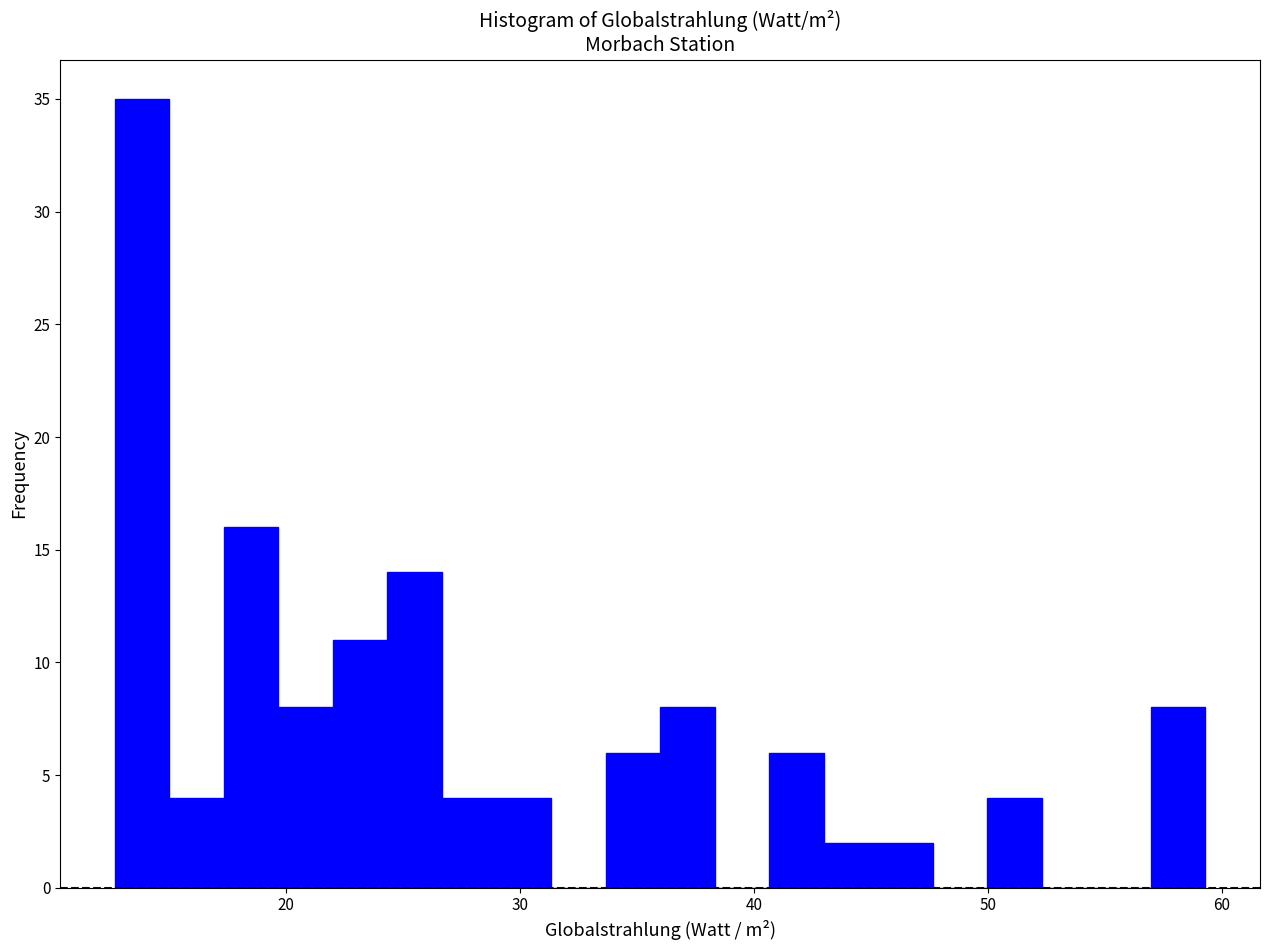

Read against the x-axis, roughly where is the centre of the tallest bar?

14